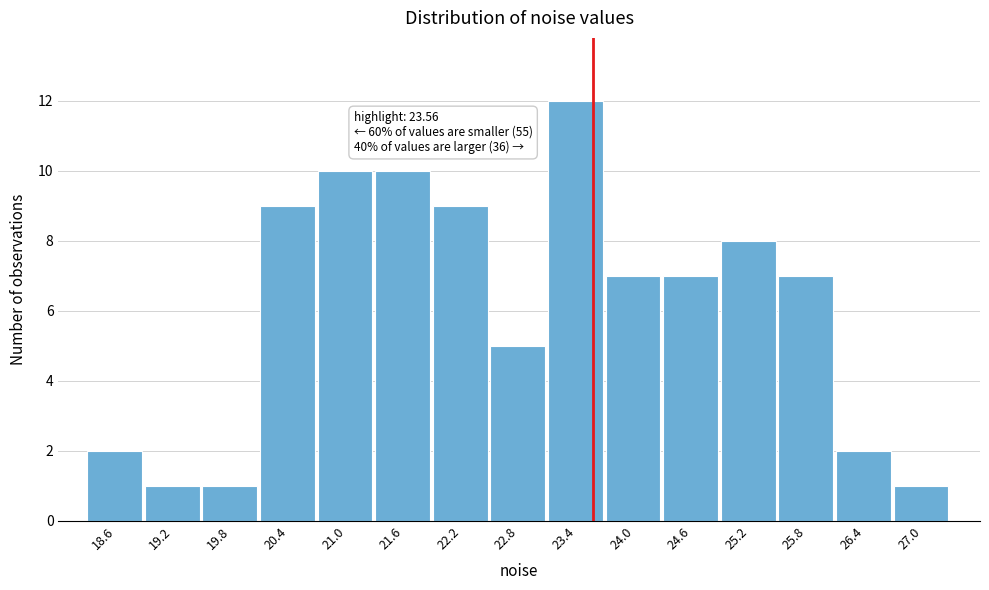

Over which range of the x-axis is the bar tallest?

23.1 to 23.7